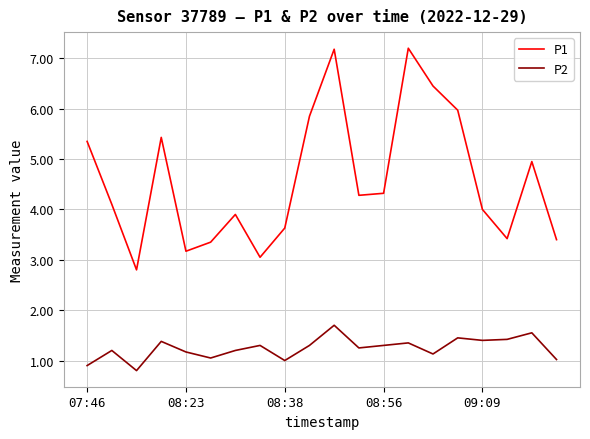

What is the highest value of the P2 series?

1.7